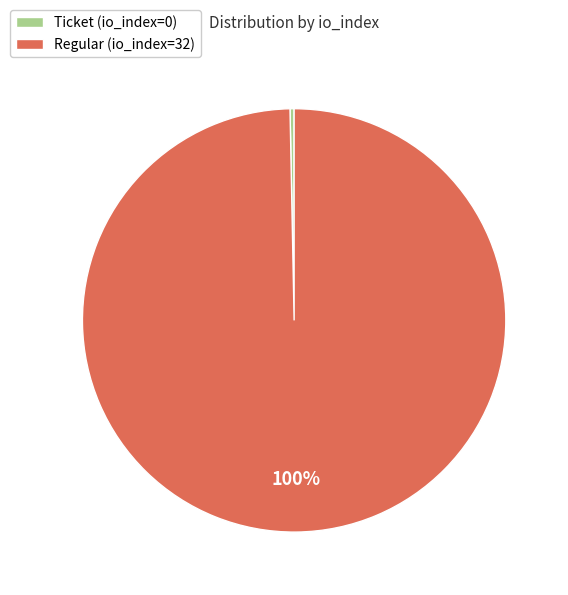

Combined, do Regular (io_index=32) and Ticket (io_index=0) account for over 50%?

Yes